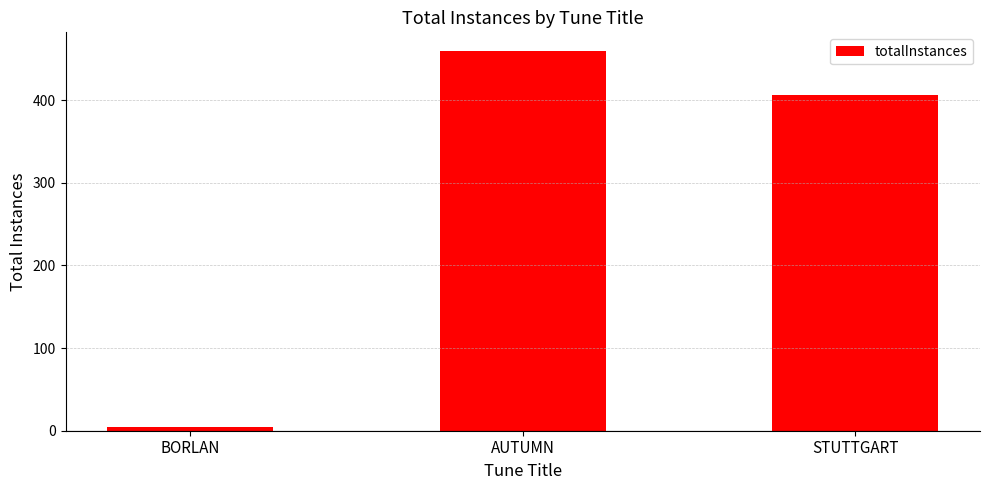

At which label does the data first exceed 406?

AUTUMN